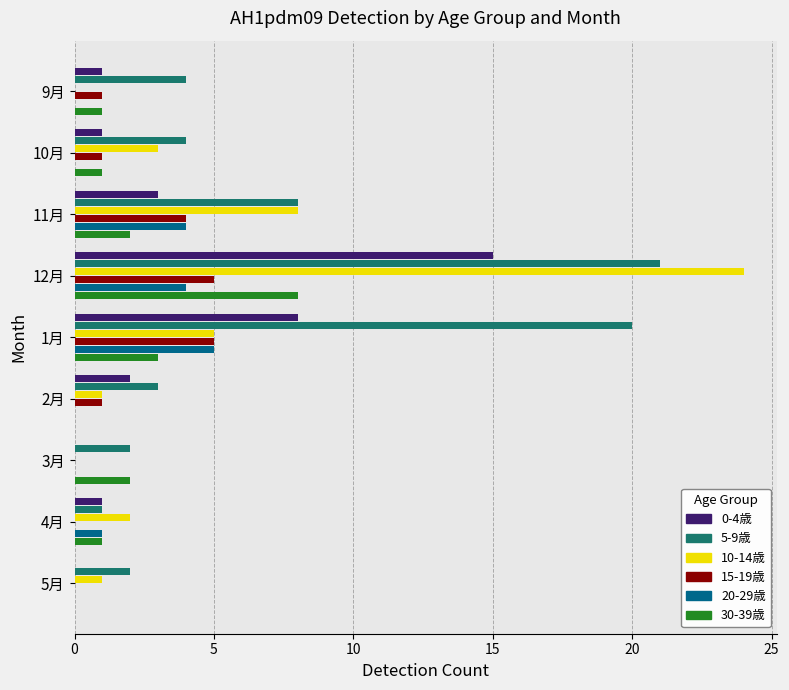

What are all the series names shown in the legend?

0-4歳, 5-9歳, 10-14歳, 15-19歳, 20-29歳, 30-39歳